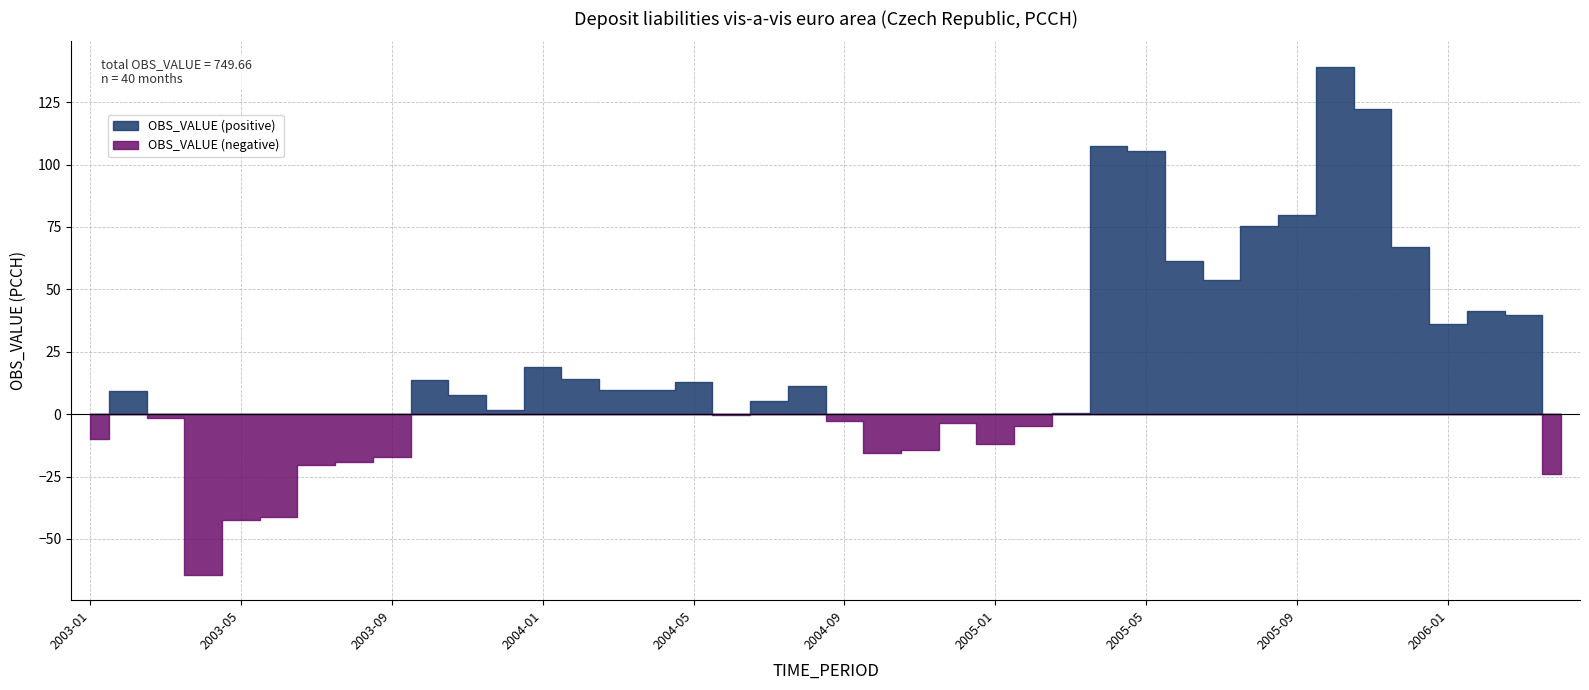

What is the average value?

18.7